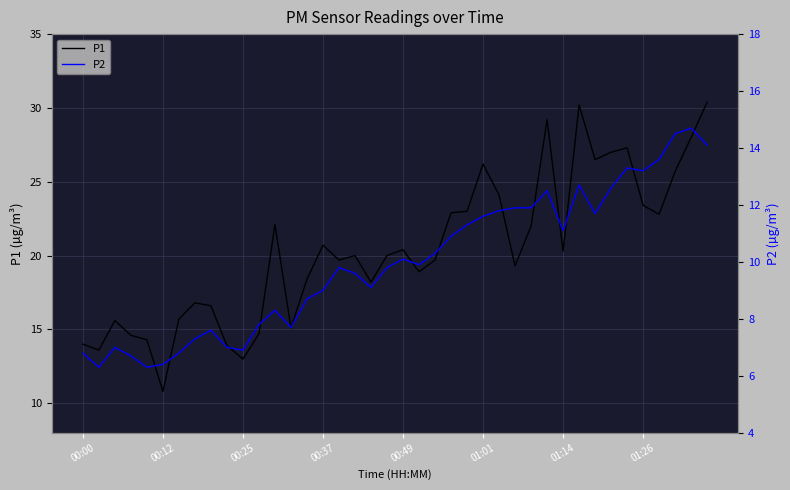

At which label does P1 reach its minimum?

00:12